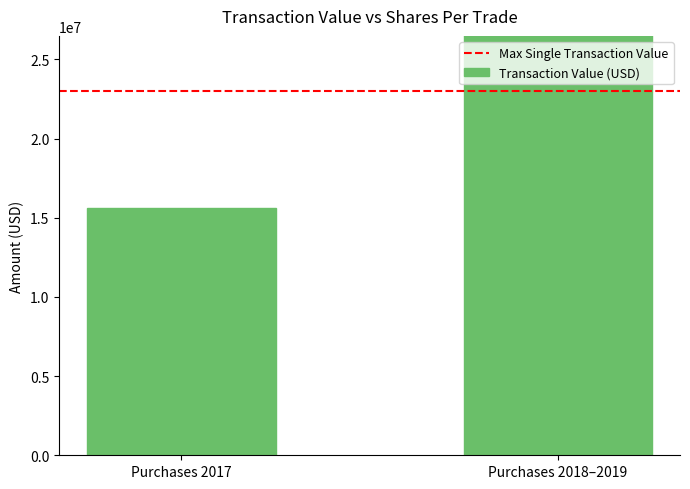

Reading left to right, transcribe all the data shown in this chart.

Max Single Transaction Value: 23025375	23025375
Transaction Value (USD): 15639063	36571395